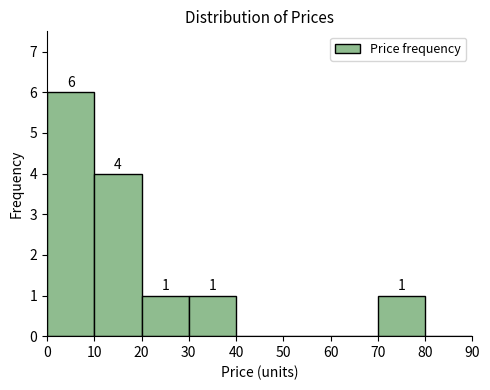

Over which range of the x-axis is the bar tallest?

0 to 10